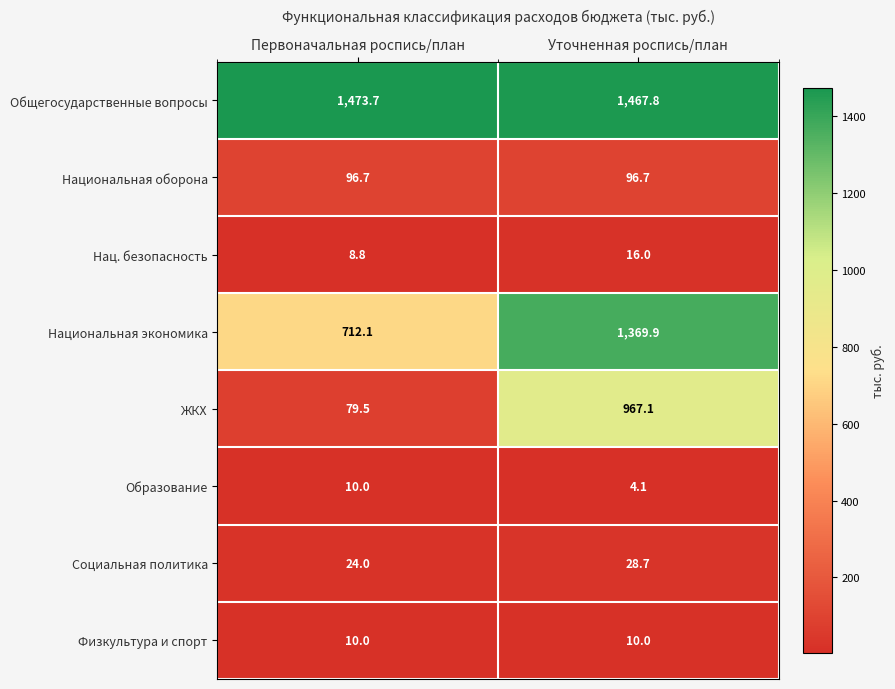

Count the number of categories in the chart.

2